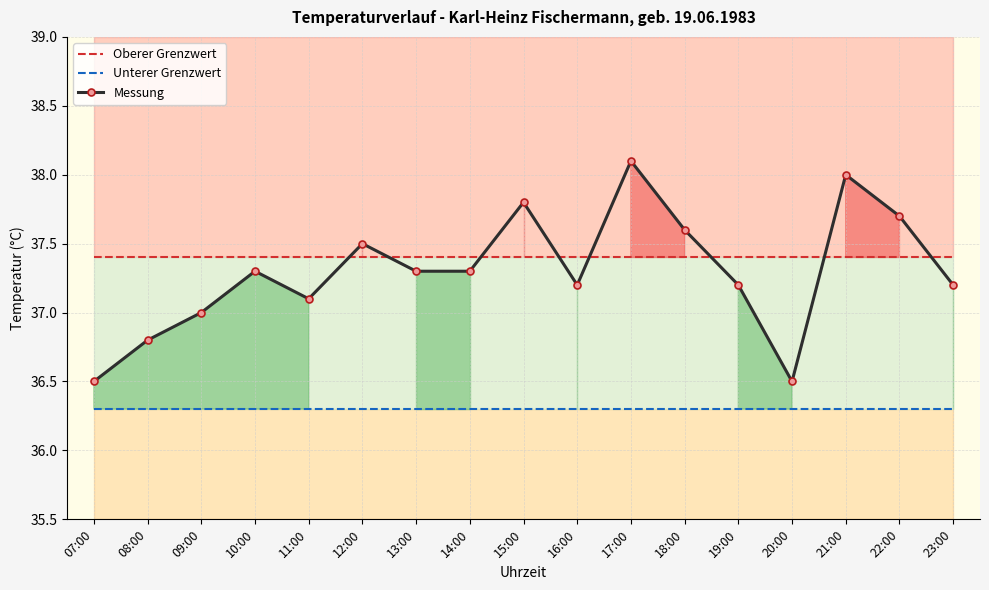

Reading left to right, list all the values displayed in this chart.

Oberer Grenzwert: 07:00=37.4	08:00=37.4	09:00=37.4	10:00=37.4	11:00=37.4	12:00=37.4	13:00=37.4	14:00=37.4	15:00=37.4	16:00=37.4	17:00=37.4	18:00=37.4	19:00=37.4	20:00=37.4	21:00=37.4	22:00=37.4	23:00=37.4
Unterer Grenzwert: 07:00=36.3	08:00=36.3	09:00=36.3	10:00=36.3	11:00=36.3	12:00=36.3	13:00=36.3	14:00=36.3	15:00=36.3	16:00=36.3	17:00=36.3	18:00=36.3	19:00=36.3	20:00=36.3	21:00=36.3	22:00=36.3	23:00=36.3
Messung: 07:00=36.5	08:00=36.8	09:00=37.0	10:00=37.3	11:00=37.1	12:00=37.5	13:00=37.3	14:00=37.3	15:00=37.8	16:00=37.2	17:00=38.1	18:00=37.6	19:00=37.2	20:00=36.5	21:00=38.0	22:00=37.7	23:00=37.2